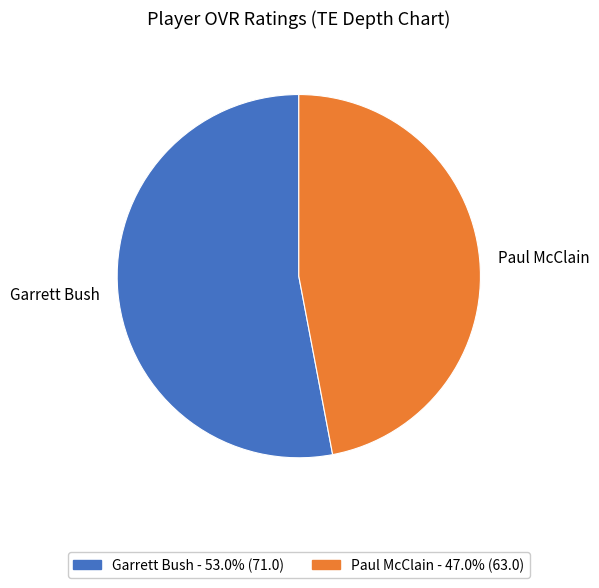

Which slice represents more than half of the pie?

Garrett Bush